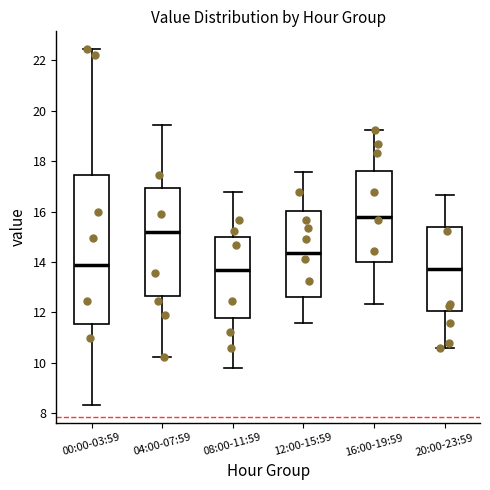

Reading left to right, transcribe this box plot: for each box, give where its median line is, the range the box spans, and where its two whiskers end, as read against the y-axis. The values are not printed on the chart, so give them approximately, as read against the axis.

00:00-03:59: median 13.8, box 11.6 to 17.4, whiskers 8.4 to 22.4
04:00-07:59: median 15.2, box 12.6 to 17.0, whiskers 10.2 to 19.4
08:00-11:59: median 13.6, box 11.8 to 15.0, whiskers 9.8 to 16.8
12:00-15:59: median 14.4, box 12.6 to 16.0, whiskers 11.6 to 17.6
16:00-19:59: median 15.8, box 14.0 to 17.6, whiskers 12.4 to 19.2
20:00-23:59: median 13.8, box 12.0 to 15.4, whiskers 10.6 to 16.6